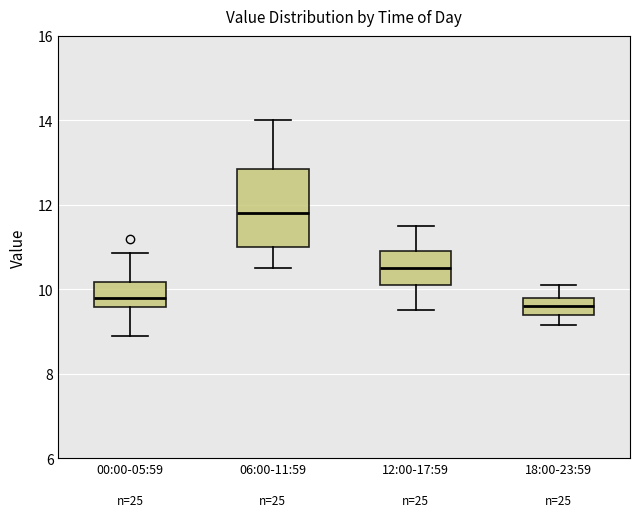

Where does the median line of the box for 06:00-11:59 sit on the y-axis? The values are not printed on the chart, so give them approximately, as read against the axis.

11.8